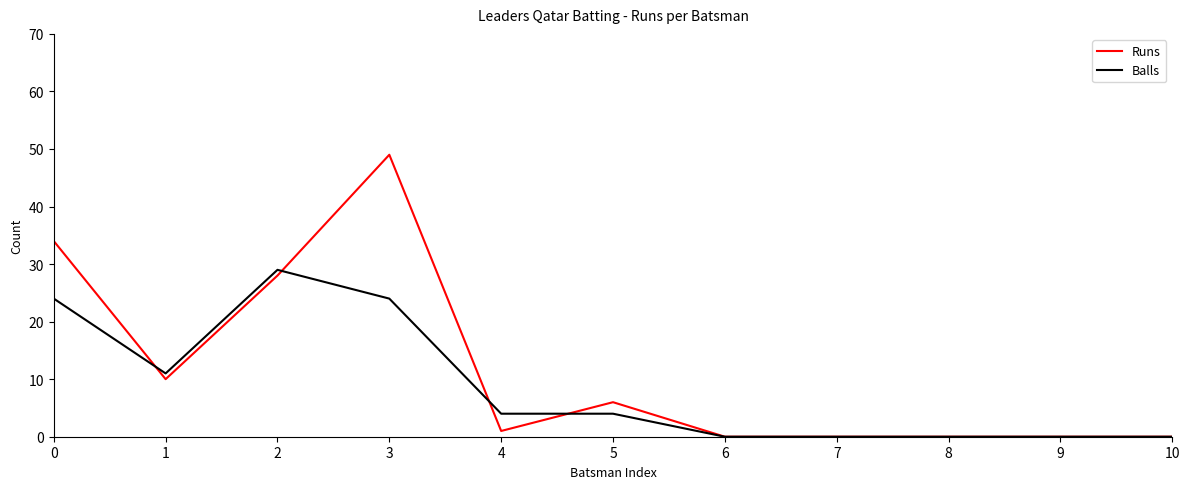

Between 1 and 5, which series saw the biggest shift?

Balls